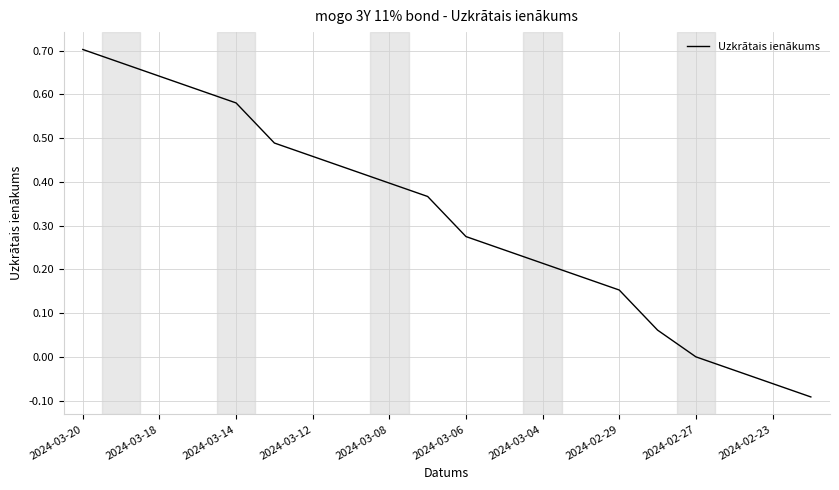

What is the difference between the maximum and minimum values?

0.8